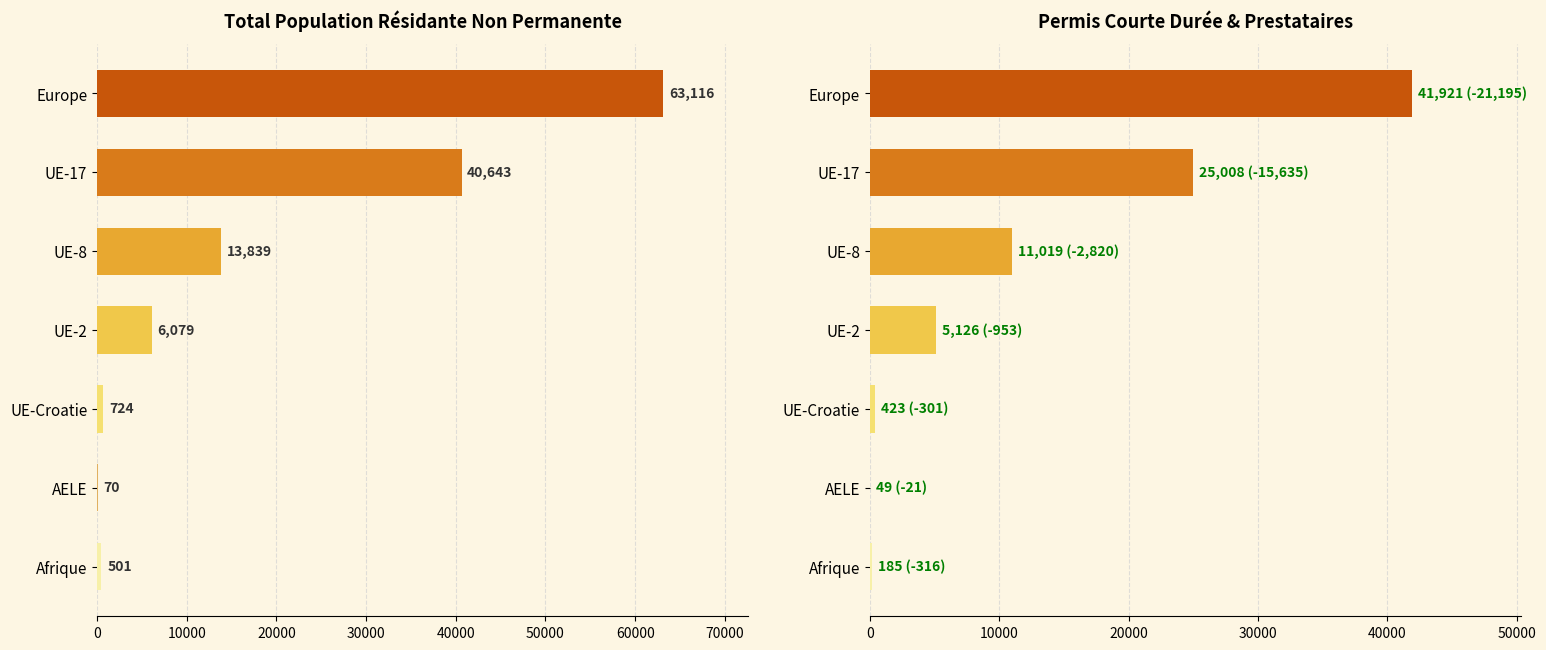

Rank the series by their average value, from highest to lowest.

Total pop non perm, Permis courte duree Total